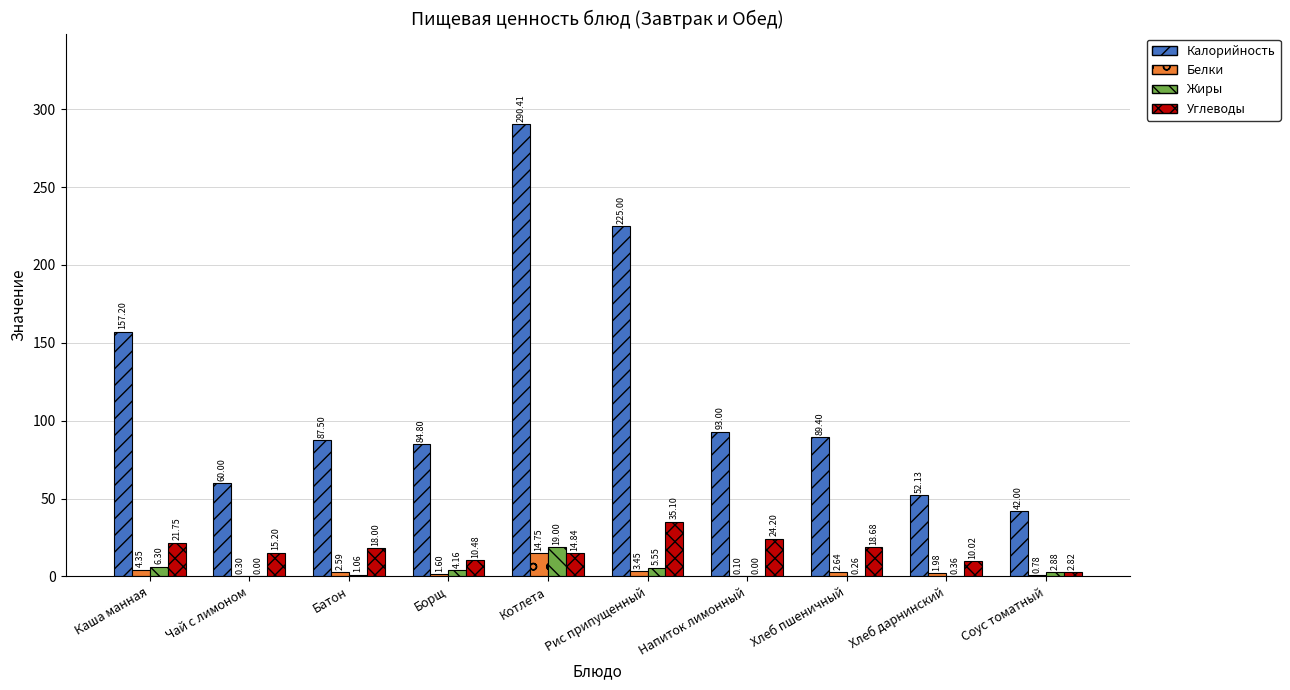

At which label does Жиры first exceed 2?

Каша манная